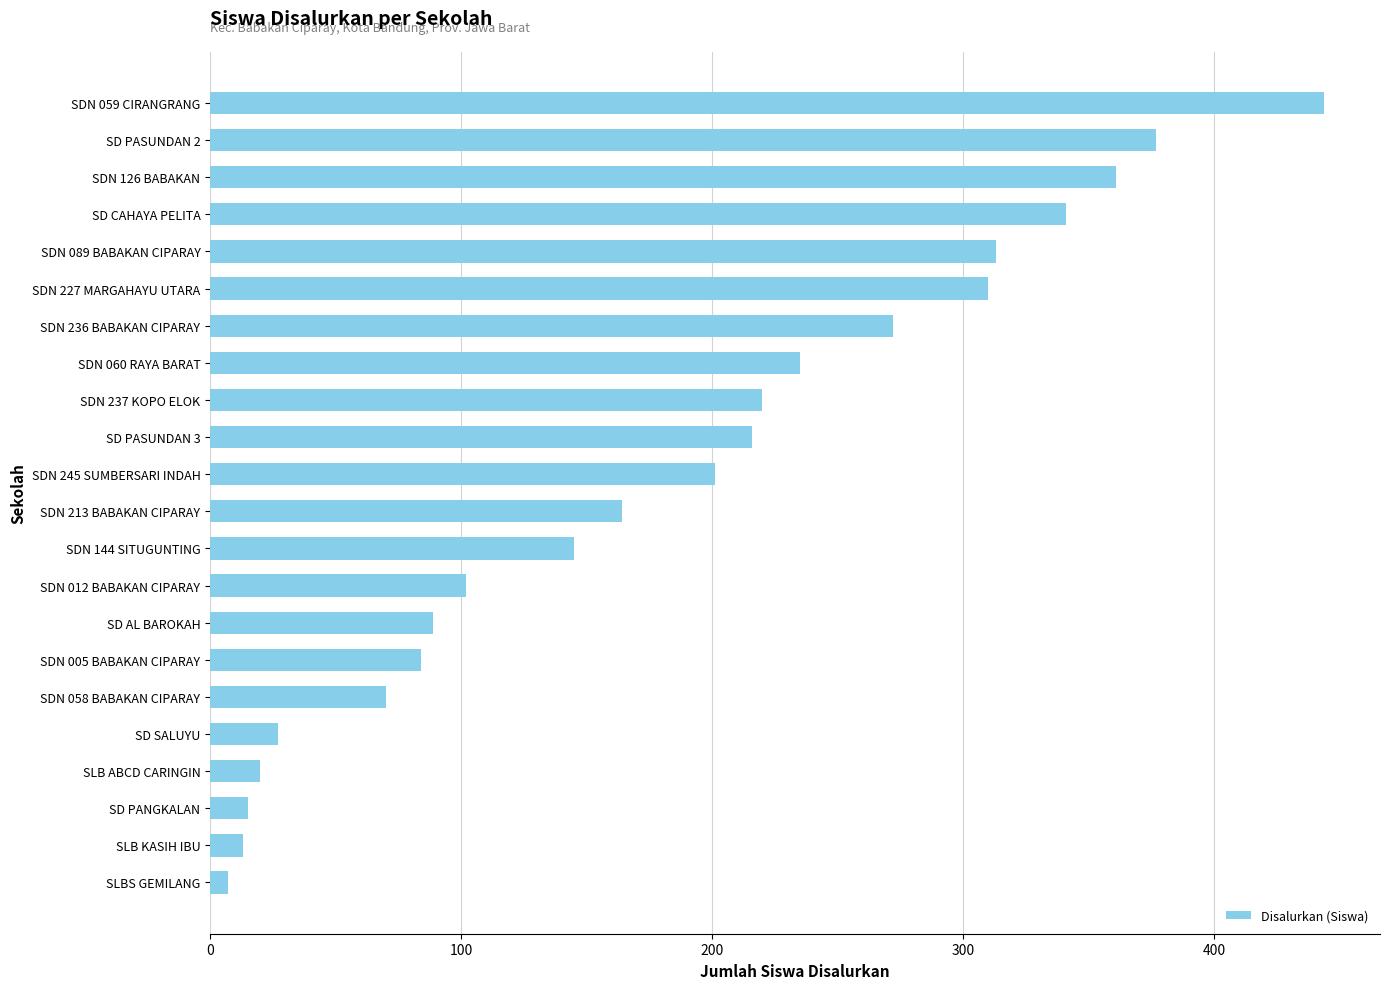

How many distinct data groups are displayed?

1